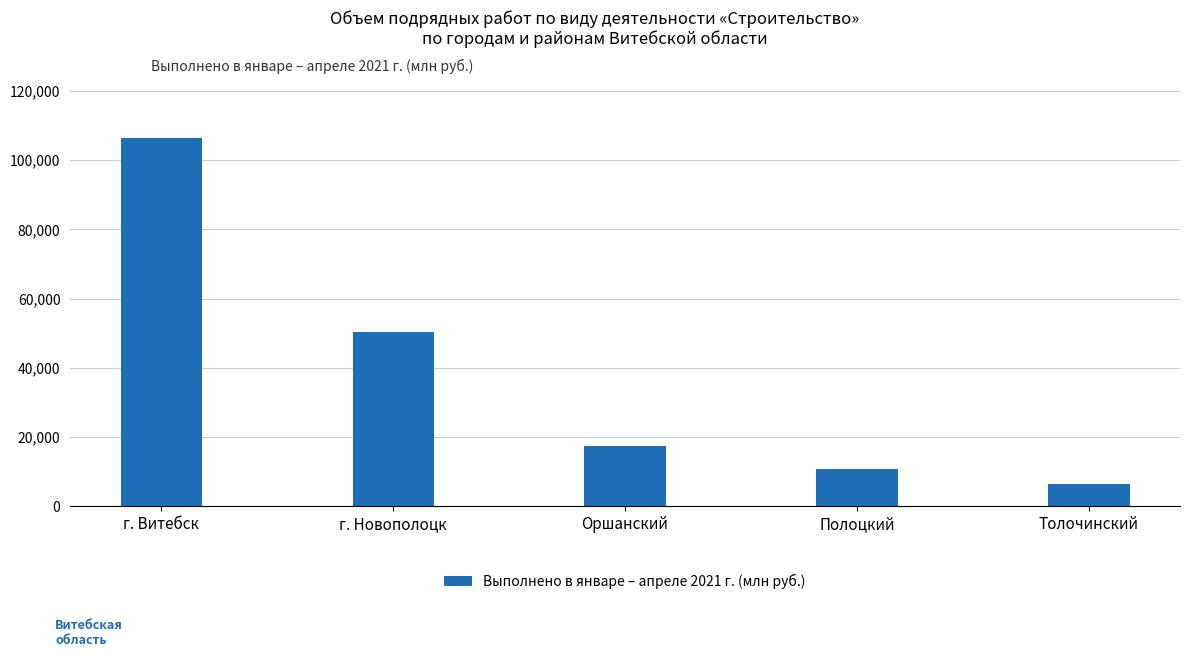

What is the greatest value displayed?

106436